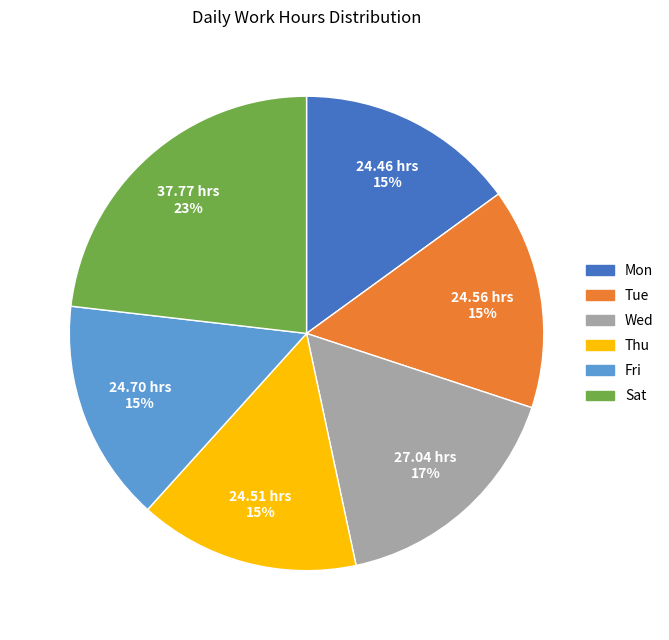

To the nearest percent, what portion does Thu represent?

15%